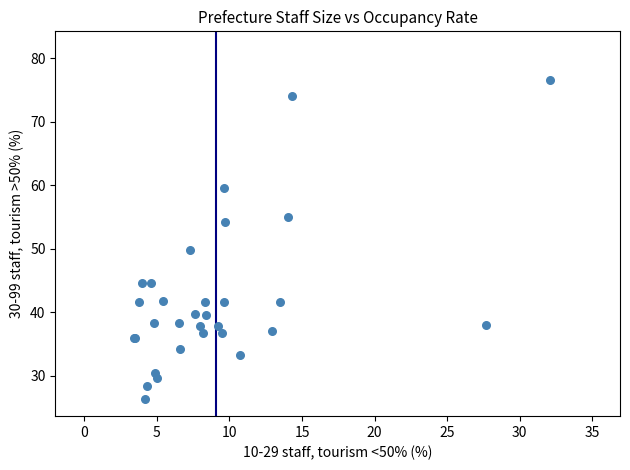

What Y value in the scatter plot is closest to 51?

49.9